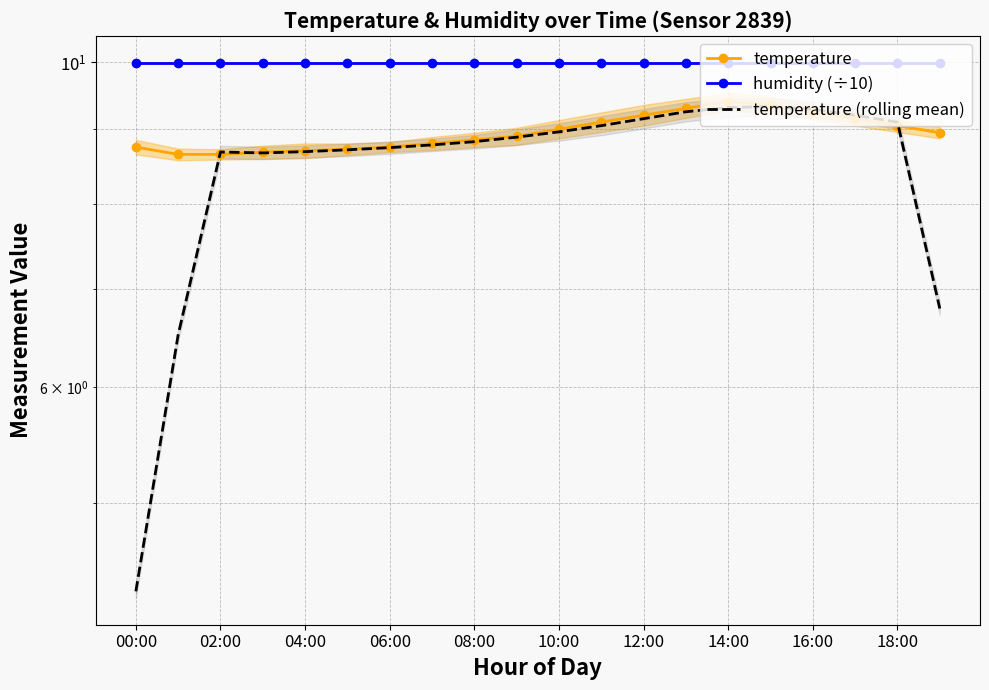

Is the value of temperature (rolling mean) at 02:00 greater than the value of temperature at 06:00?

No